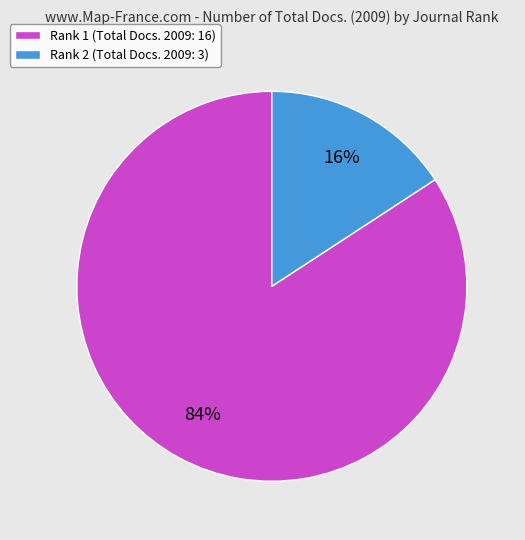

To the nearest percent, what percentage of the pie is Rank 2 (Total Docs. 2009: 3)?

16%